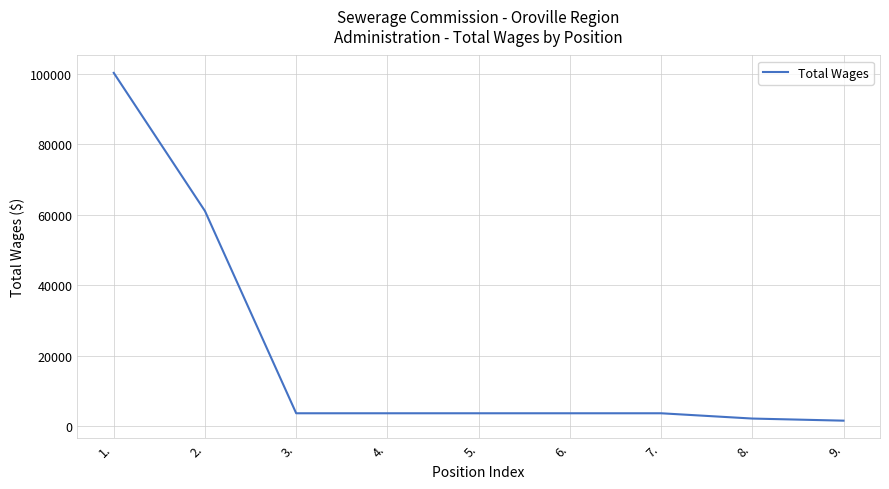

The chart shows a value of 3600 at 4.. True or false?

True